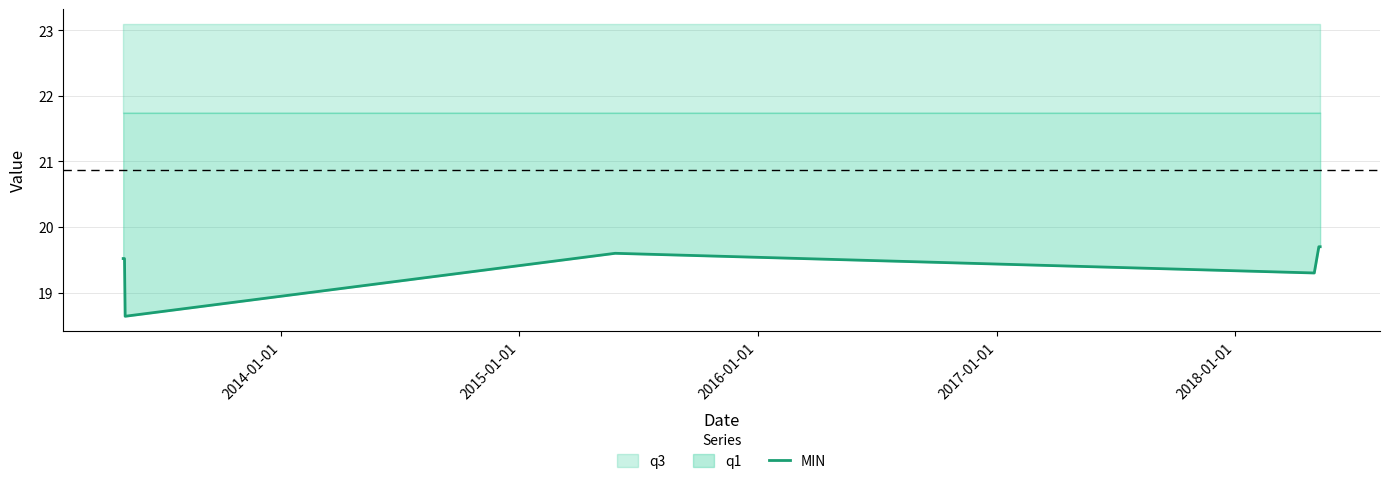

Reading left to right, extract all data points from this chart.

19.5	19.5	18.6	19.6	19.3	19.7	19.7